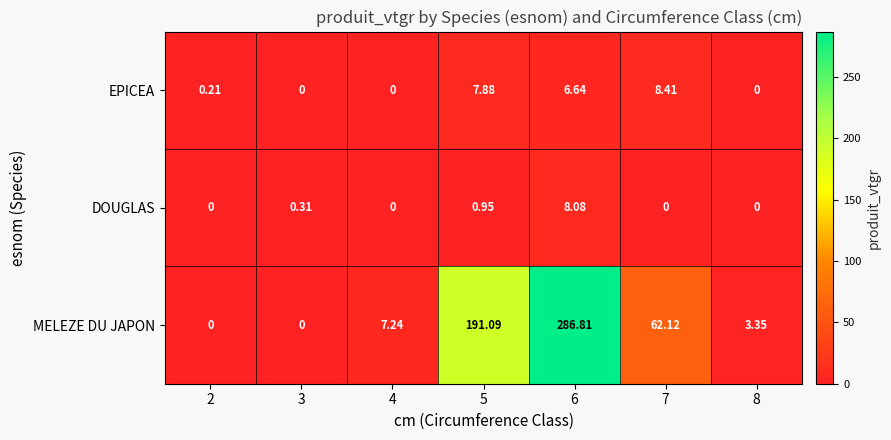

Rank the series at 5 from highest to lowest value.

MELEZE DU JAPON, EPICEA, DOUGLAS